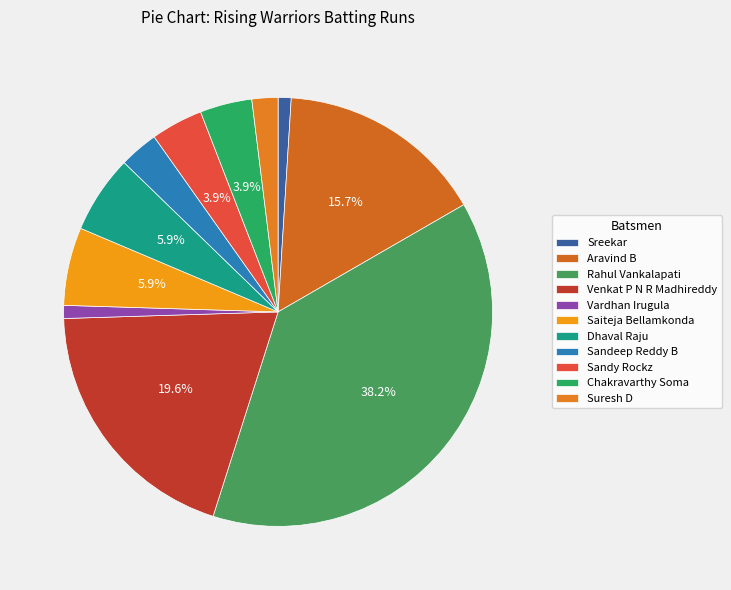

To the nearest percent, what portion does Sreekar represent?

1%